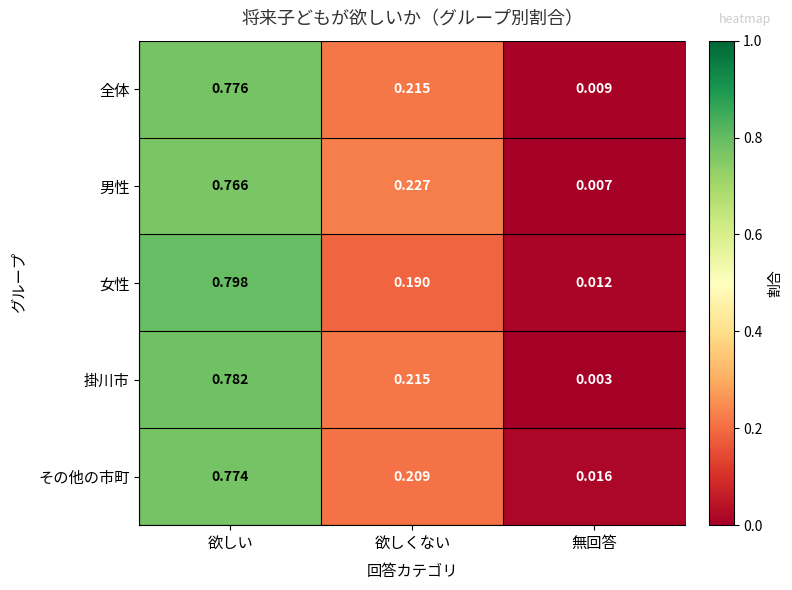

Which series has the largest range (max minus min)?

女性